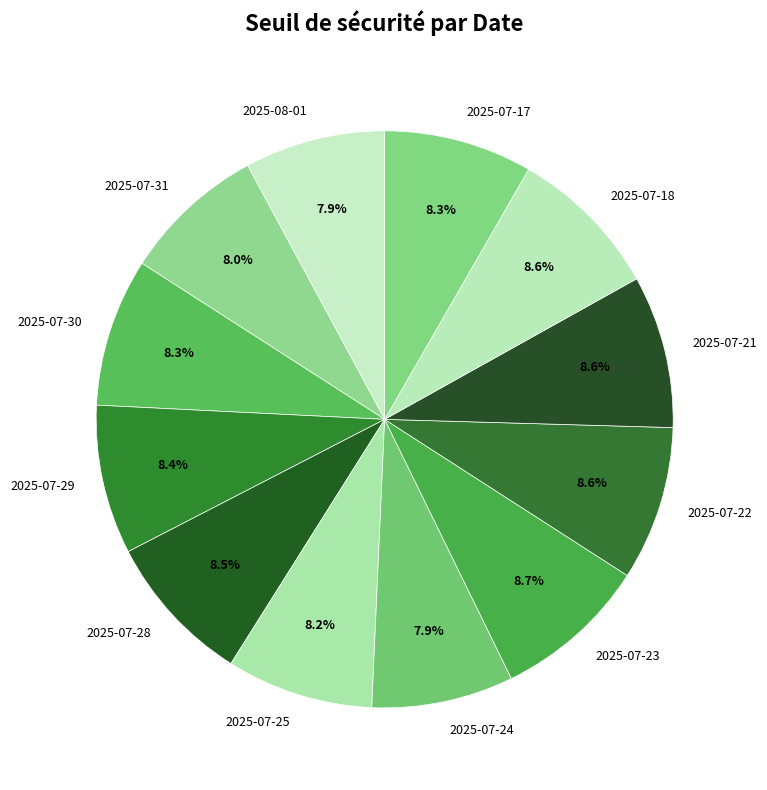

What portion of the pie excludes 2025-07-17?

91.7%